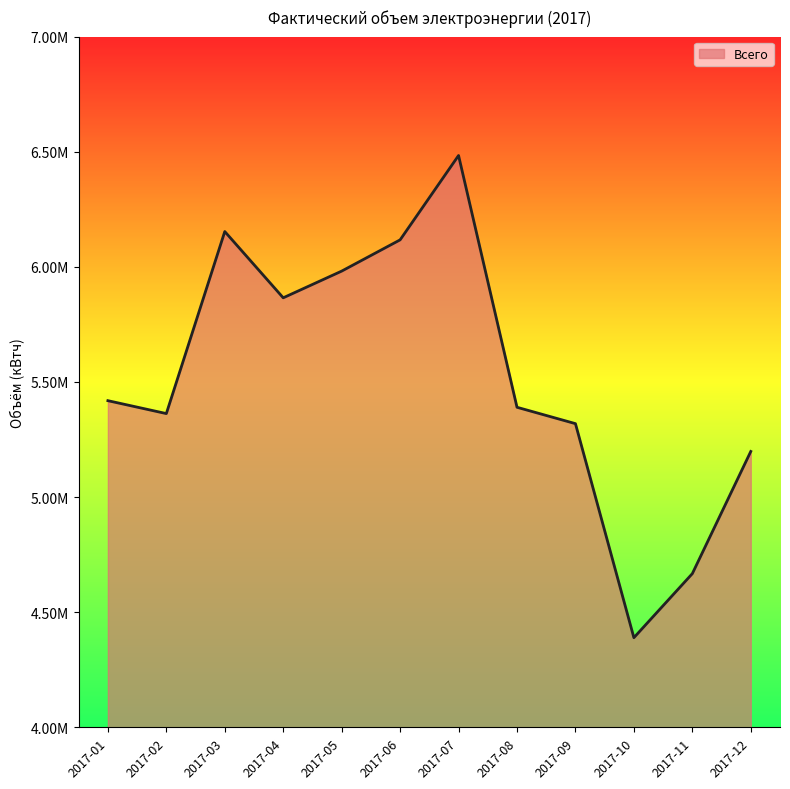

What is the difference between the values at 2017-01 and 2017-09?

99792.2